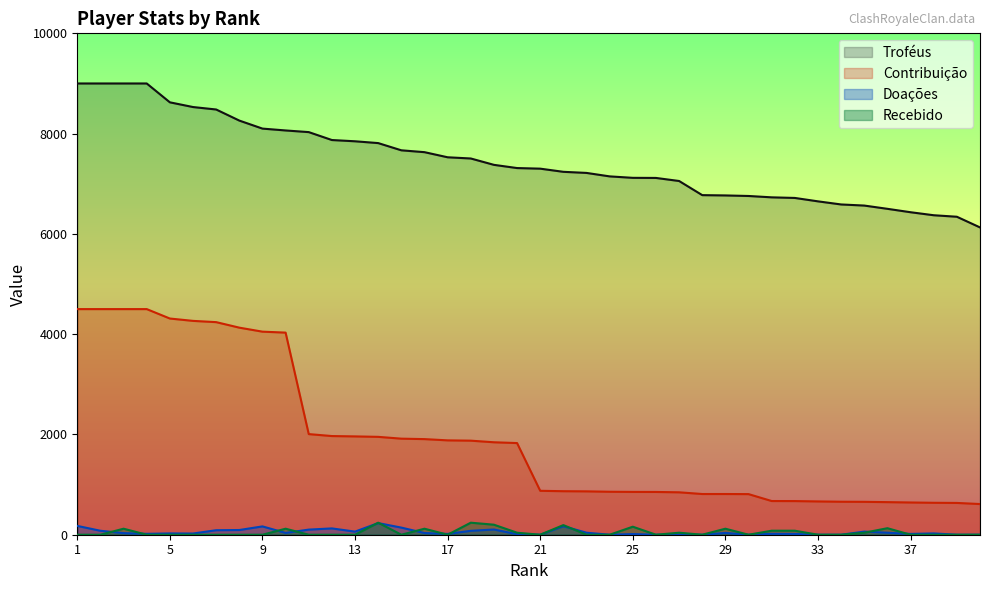

Which has a higher value, 18 or 19?

18